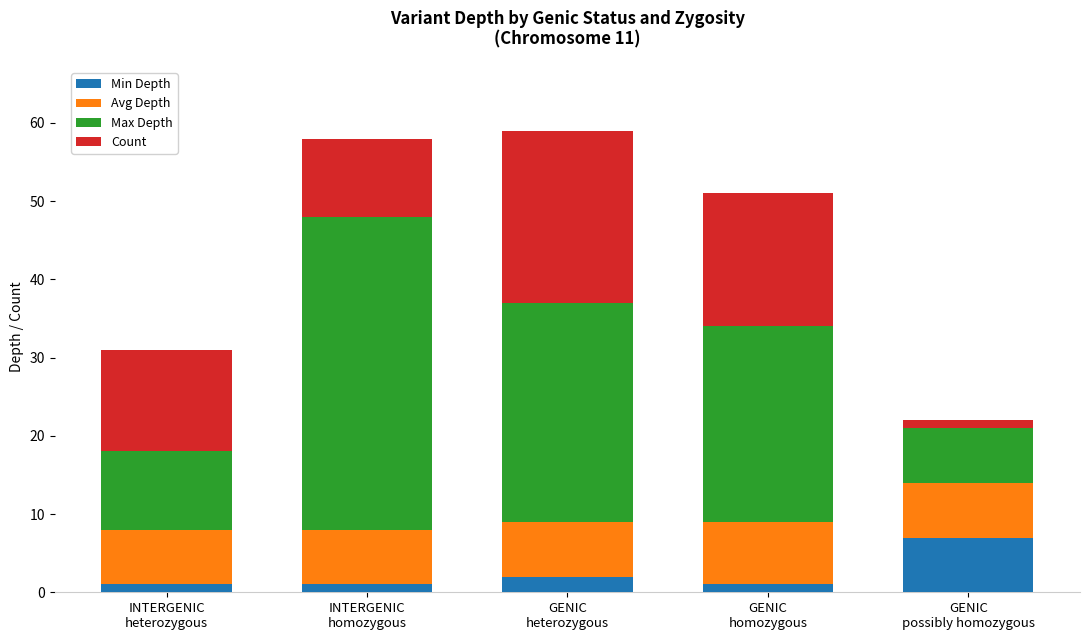

What is the highest value of the Min Depth series?

7